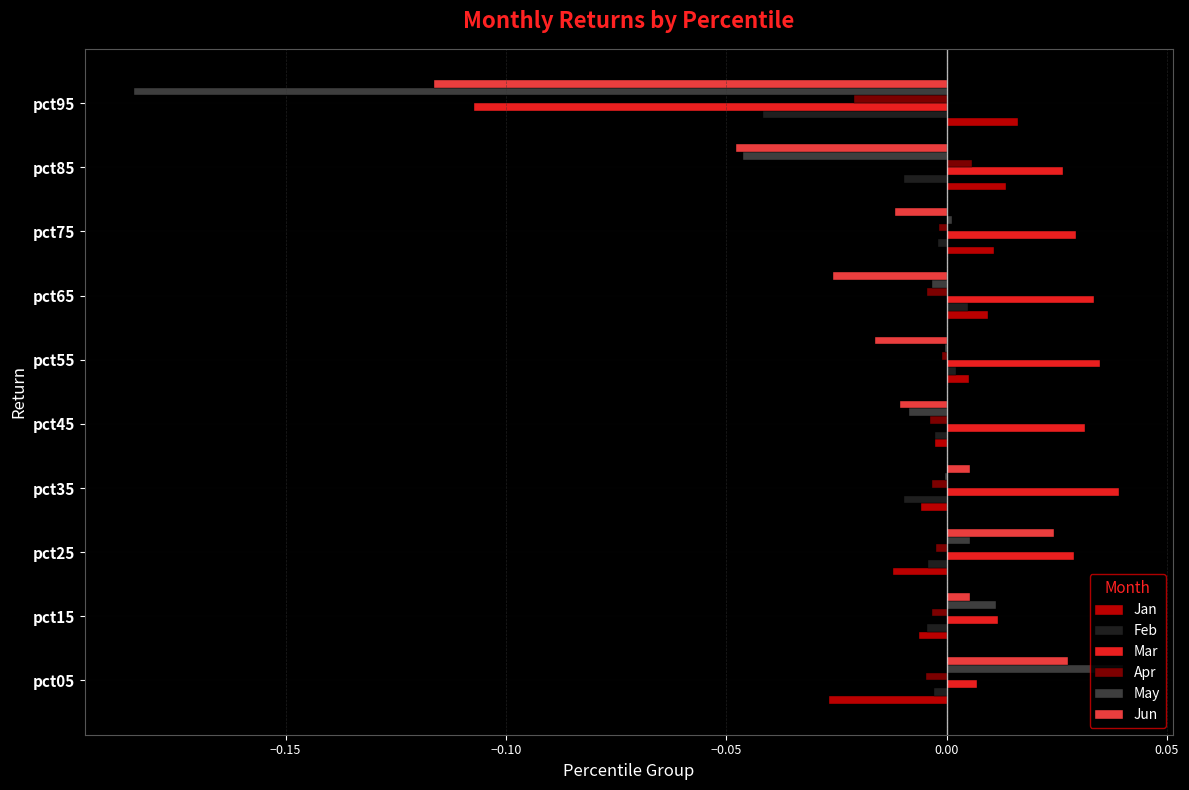

Which series has the widest spread of values?

May